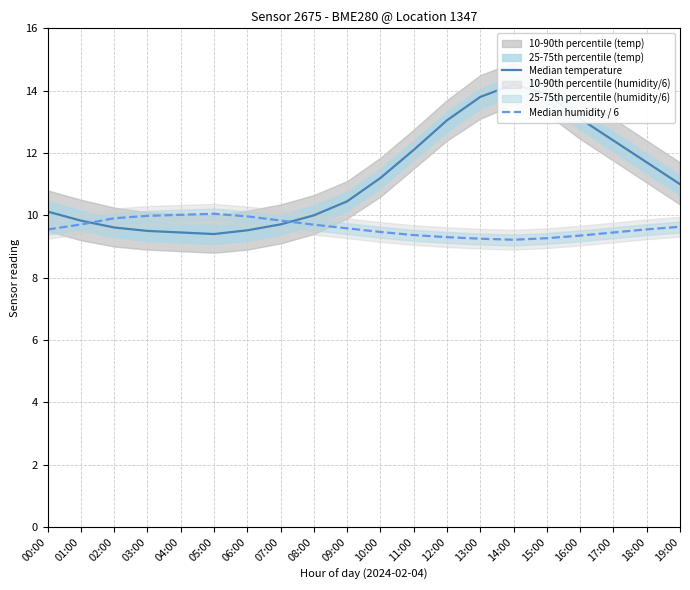

What is the difference between the maximum and minimum values in the Median temperature series?

4.8